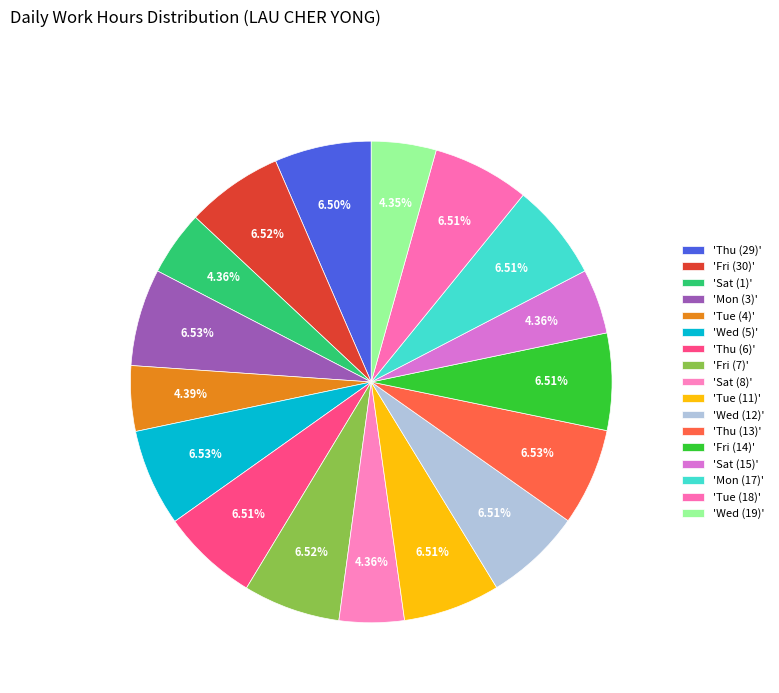

Rank the categories by value from highest to lowest.

Mon (3), Wed (5), Thu (13), Fri (30), Fri (7), Fri (14), Tue (18), Thu (6), Tue (11), Wed (12), Mon (17), Thu (29), Tue (4), Sat (8), Sat (1), Sat (15), Wed (19)